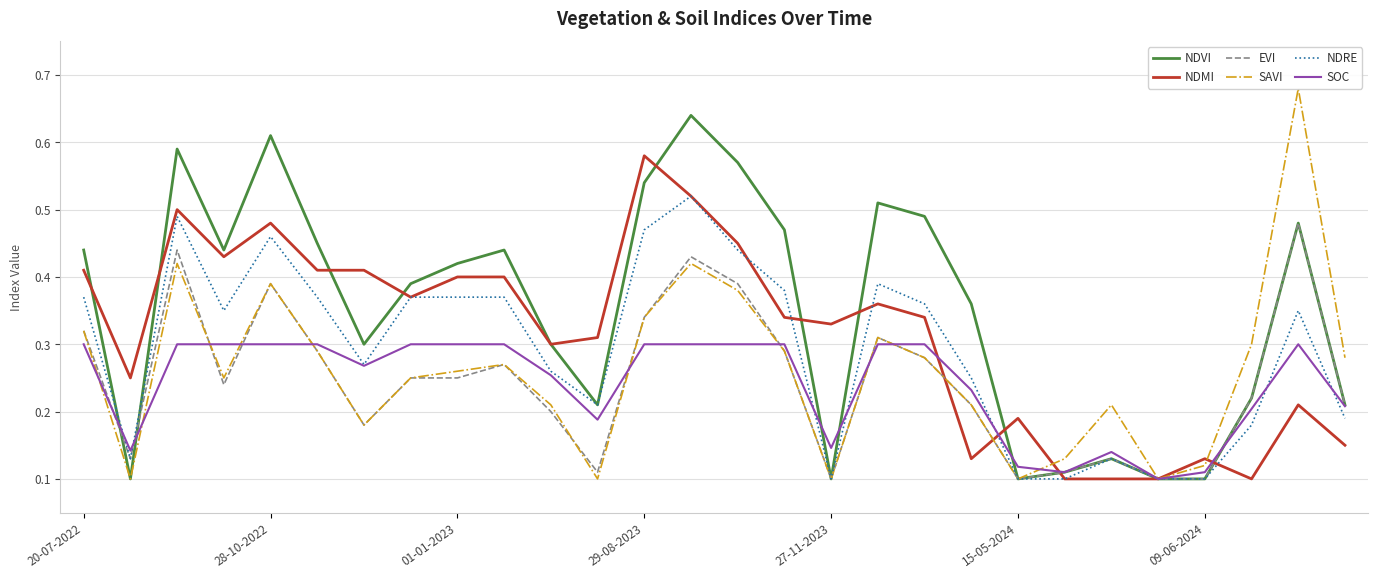

How many interior local peaks does the NDVI series have?

7